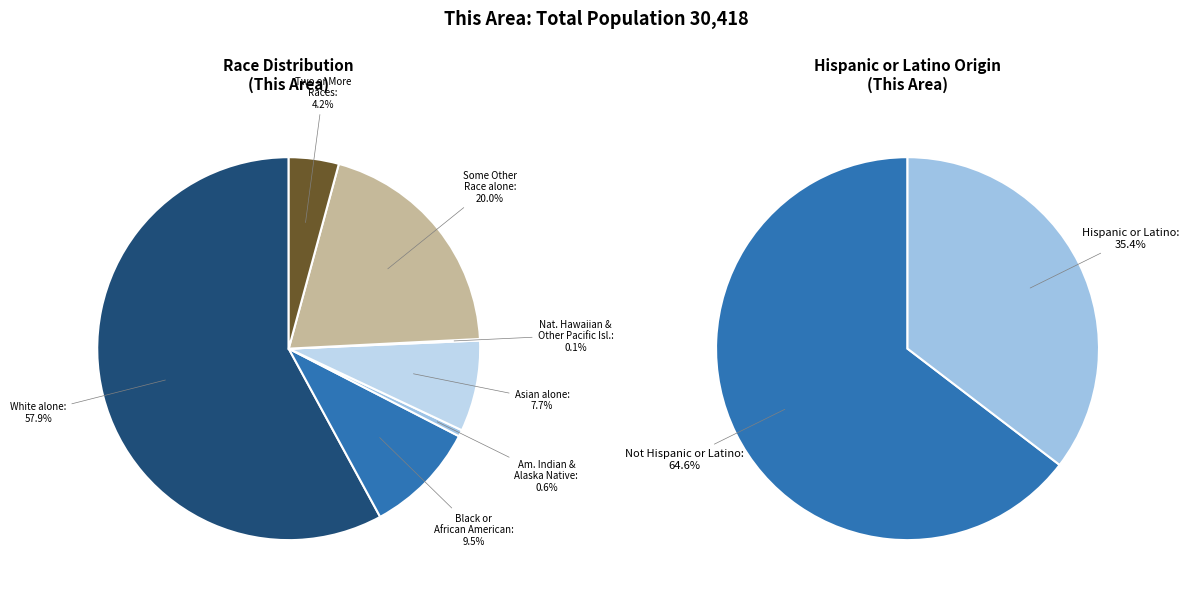

What is the change in value from American Indian and Alaska Native to Some Other Race alone?

+5908